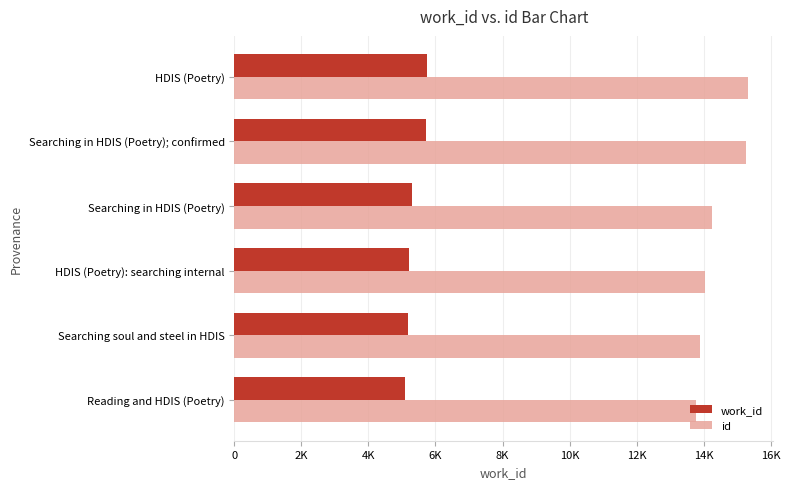

What are all the series names shown in the legend?

work_id, id